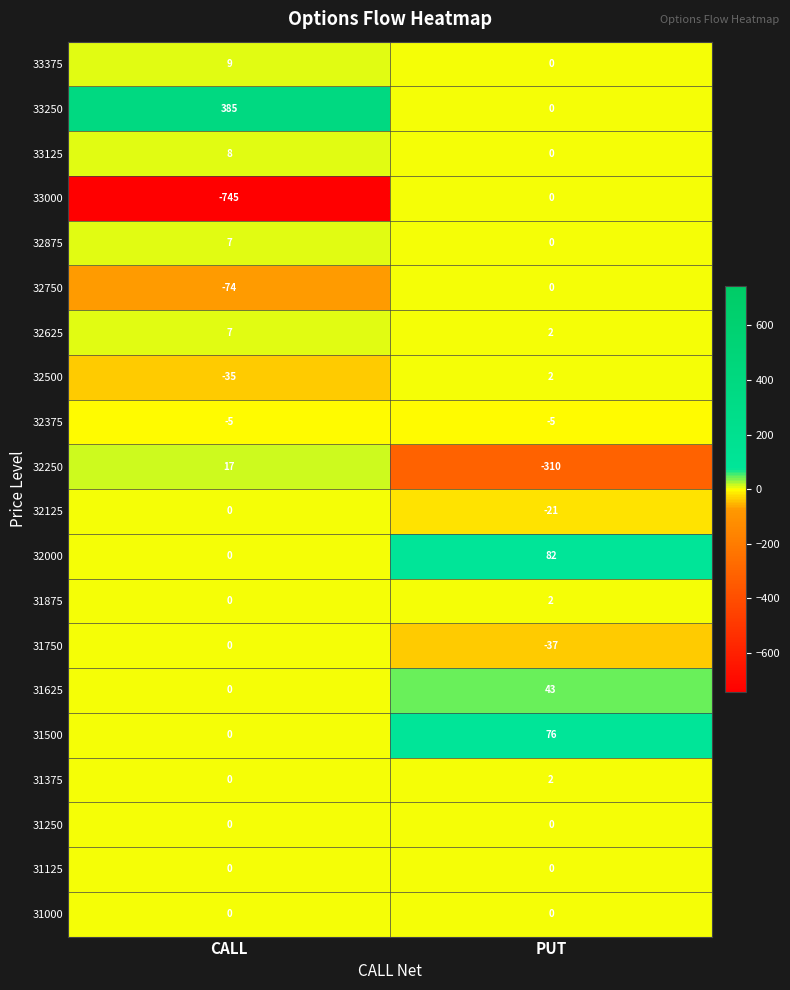

Which series has the largest range (max minus min)?

33000